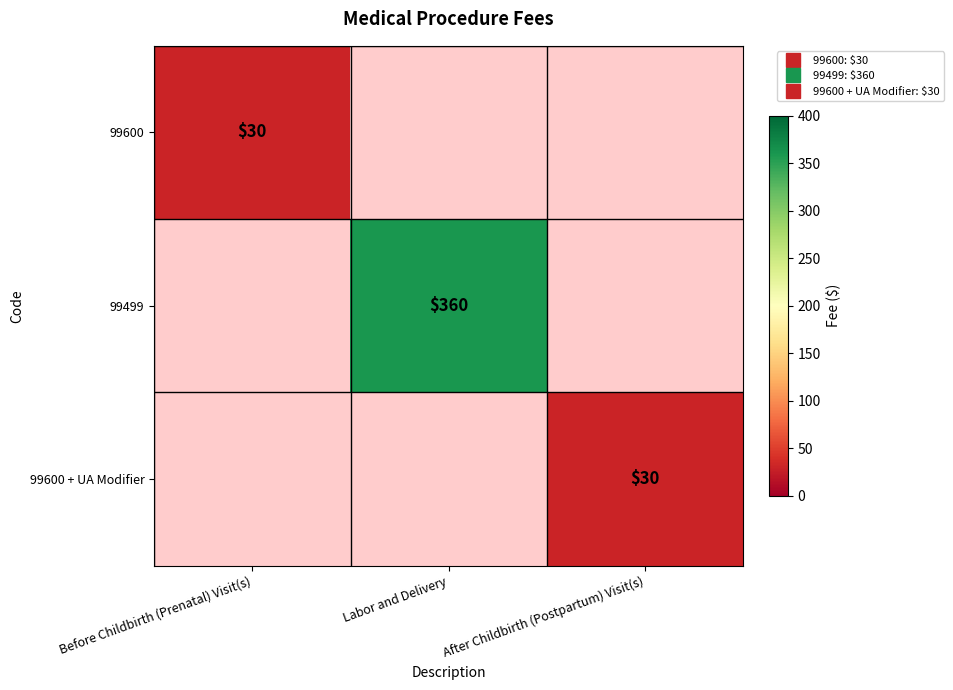

Is the value of 99600 at Labor and Delivery greater than the value of 99600 + UA Modifier at Labor and Delivery?

No